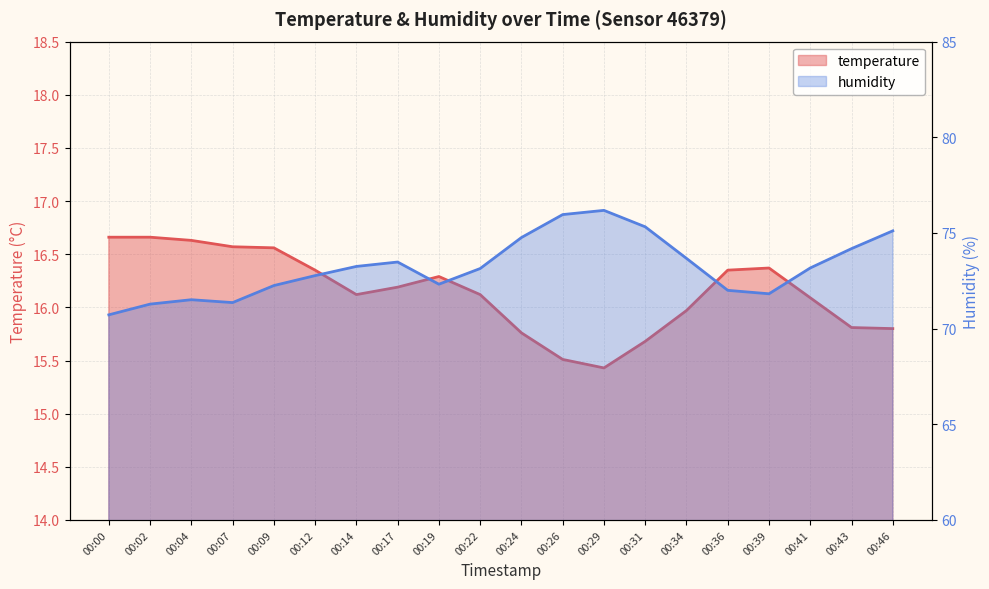

True or false: humidity has a value of 71.5 at 00:04.

True